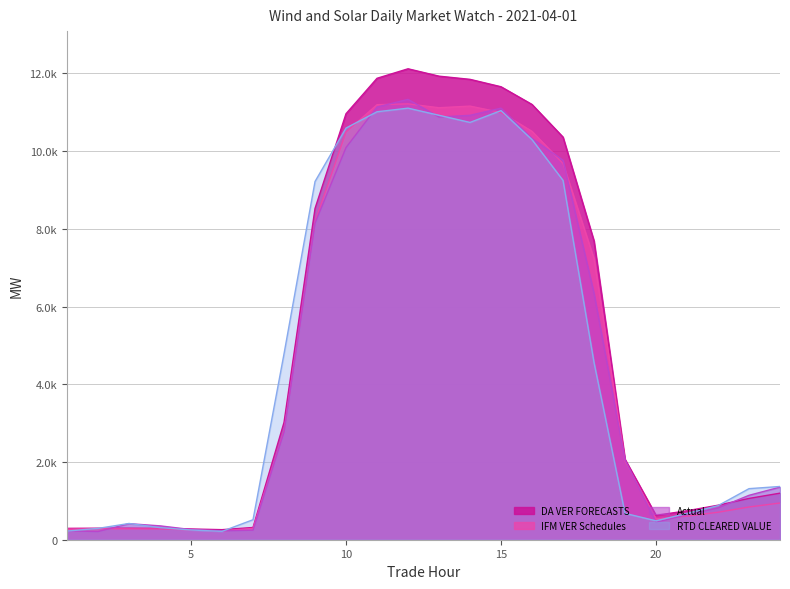

In RTD CLEARED VALUE, how many points are lower than both neighbors (excluding endpoints)?

3